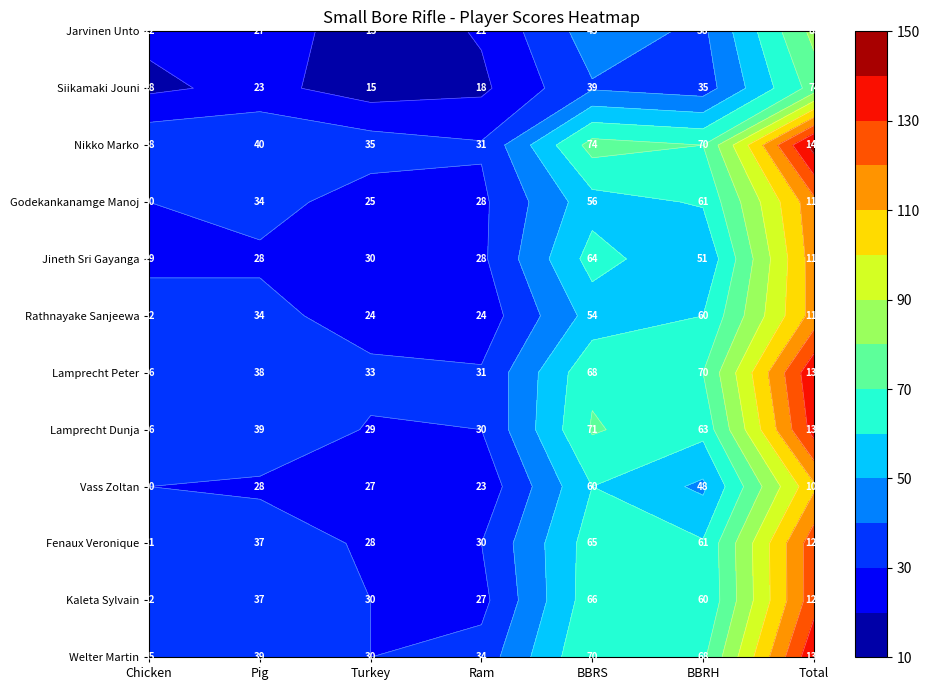

What is the difference between the maximum and minimum values in the Rathnayake Sanjeewa series?

90